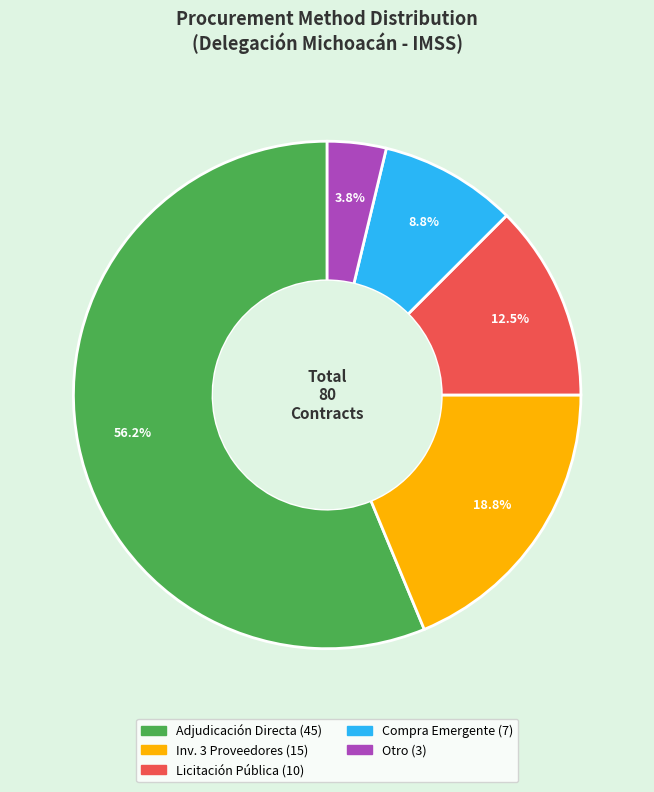

How many slices are in this pie chart?

5